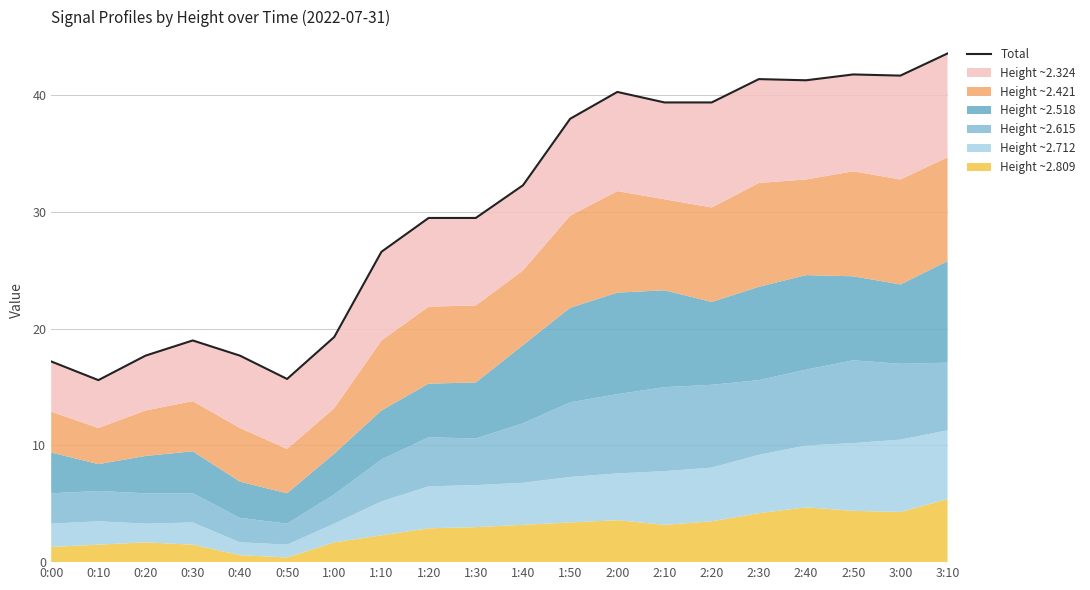

Reading right to left, transcribe all the data shown in this chart.

43.6	41.7	41.8	41.3	41.4	39.4	39.4	40.3	38.0	32.3	29.5	29.5	26.6	19.3	15.7	17.7	19.0	17.7	15.6	17.2